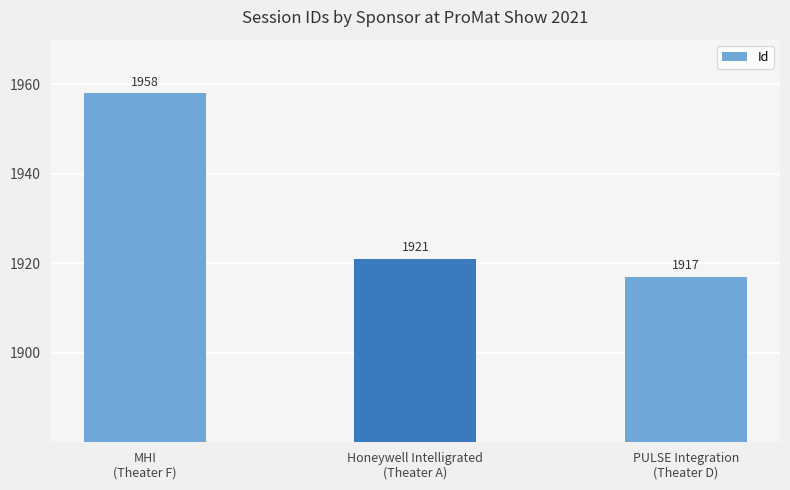

Does the chart contain any negative values?

No